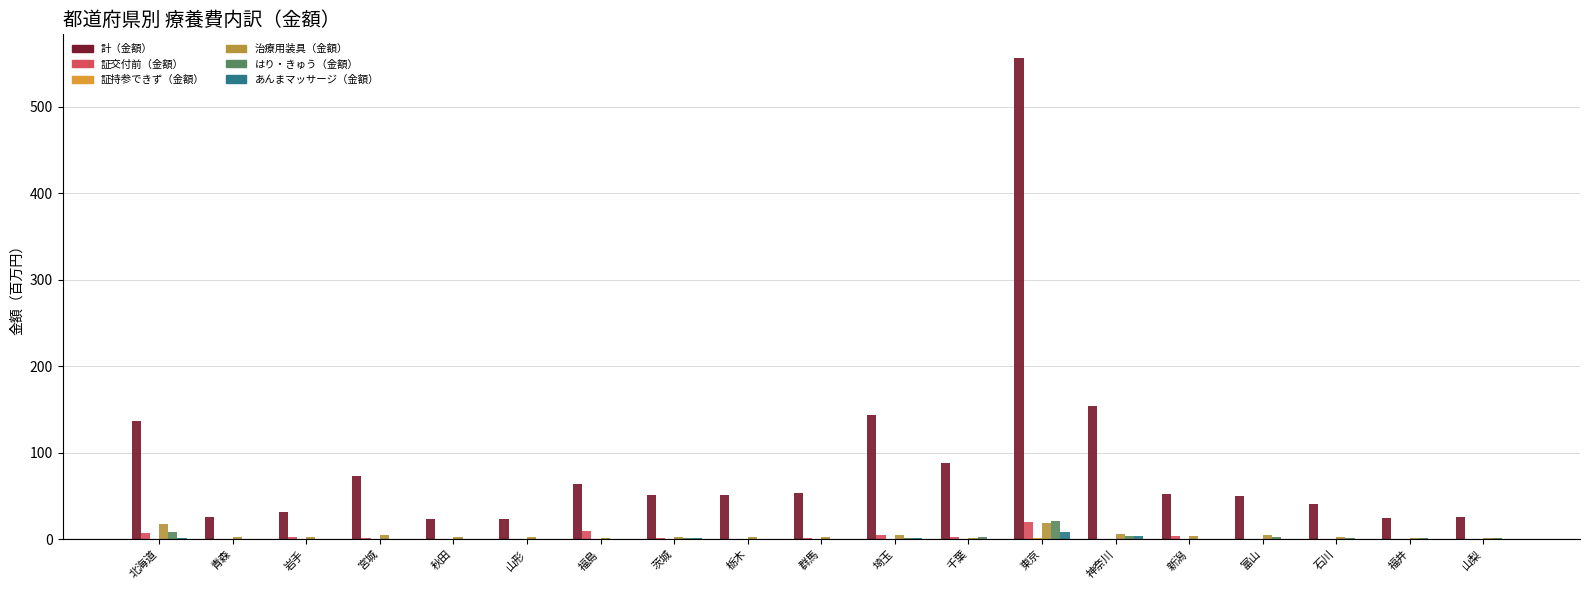

What is the sum of all 治療用装具（金額） values?

87.6